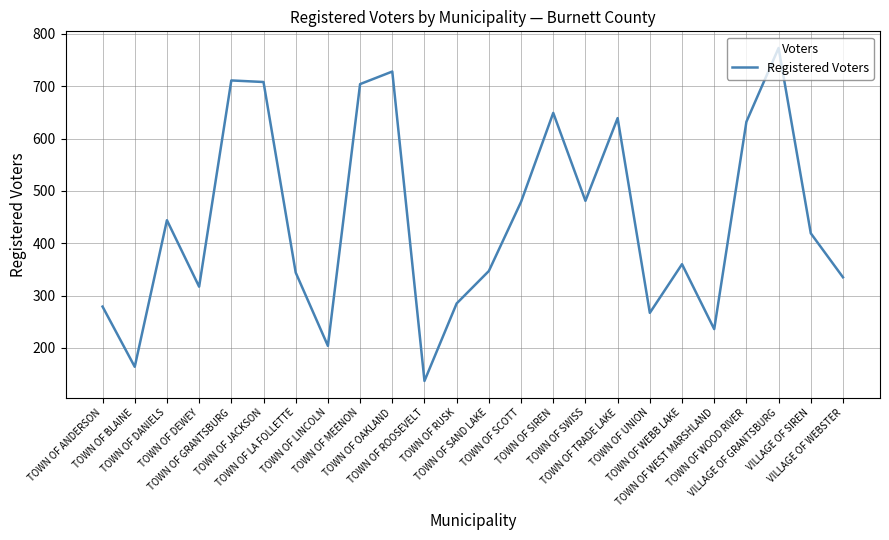

What is the smallest value displayed?

137